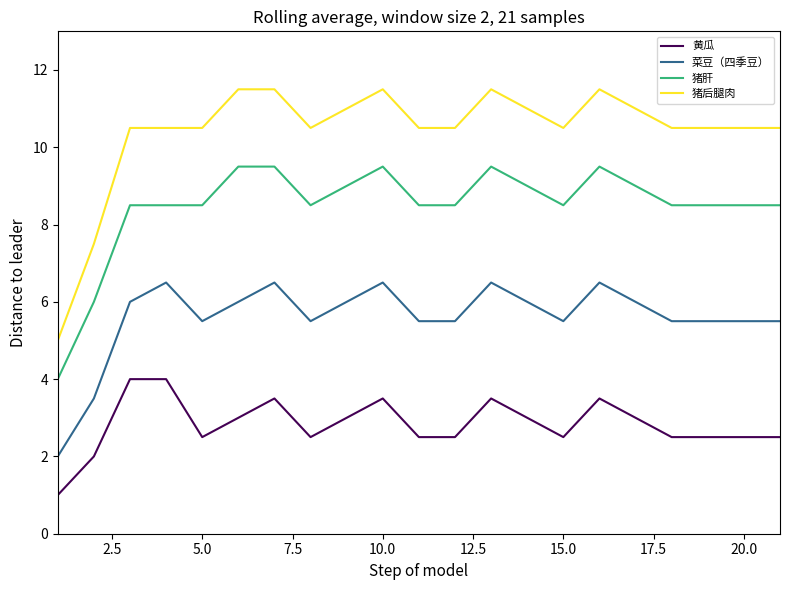

True or false: 黄瓜 and 菜豆（四季豆） intersect in this chart.

False